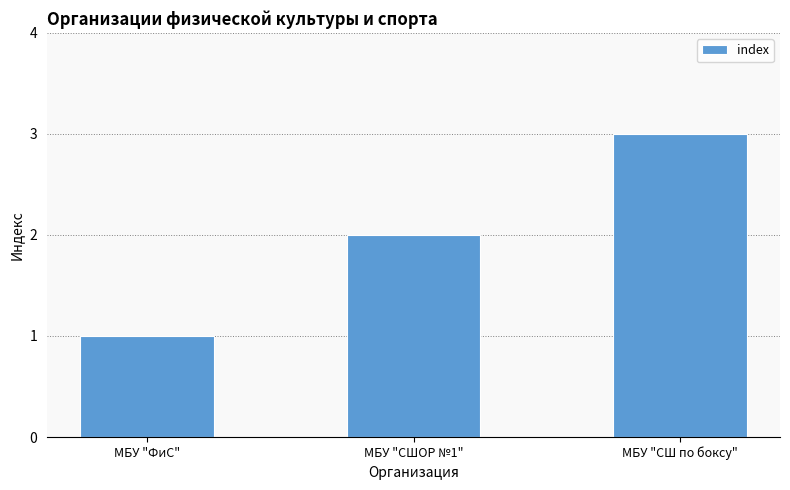

Reading left to right, list all the values displayed in this chart.

МБУ "ФиС"=1	МБУ "СШОР №1"=2	МБУ "СШ по боксу"=3